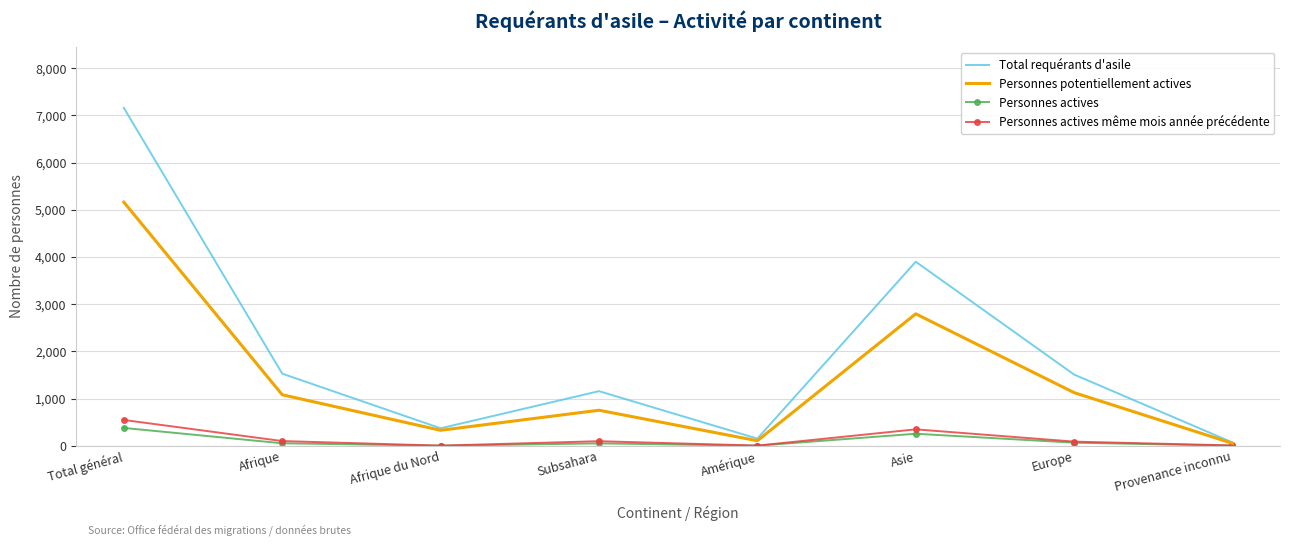

True or false: Personnes actives has a value of 255 at Asie.

True